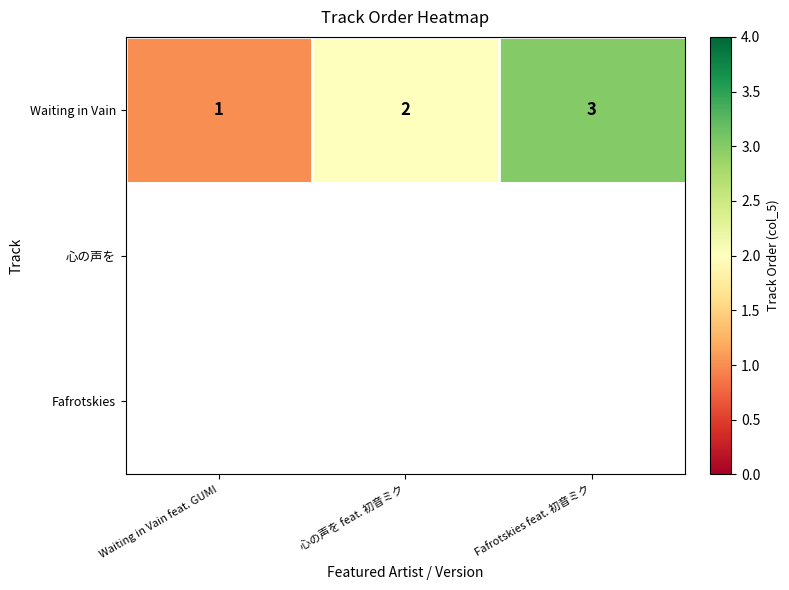

The Waiting in Vain series shows 3 at Fafrotskies feat. 初音ミク. True or false?

True